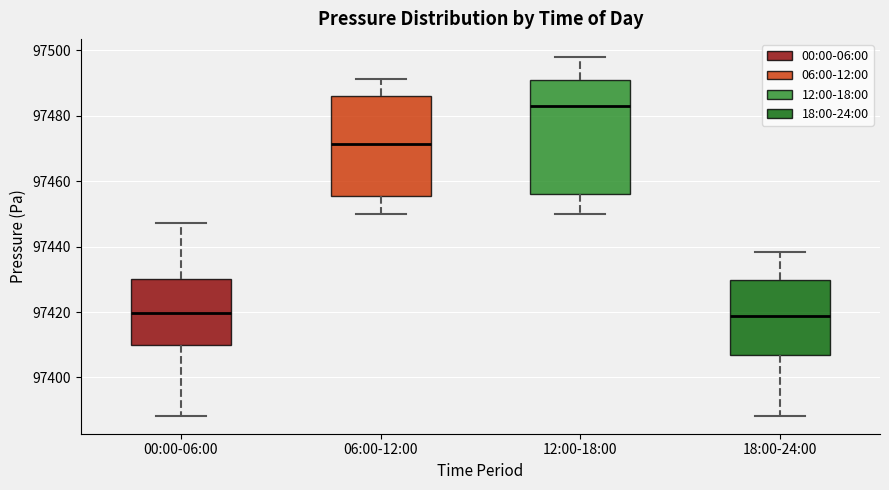

Reading left to right, read every box against the y-axis: the position of its median line, the range the box covers, and the ends of its whiskers. The values are not printed on the chart, so give them approximately, as read against the axis.

00:00-06:00: median 97420, box 97410 to 97430, whiskers 97388 to 97448
06:00-12:00: median 97472, box 97456 to 97486, whiskers 97450 to 97492
12:00-18:00: median 97482, box 97456 to 97492, whiskers 97450 to 97498
18:00-24:00: median 97418, box 97406 to 97430, whiskers 97388 to 97438